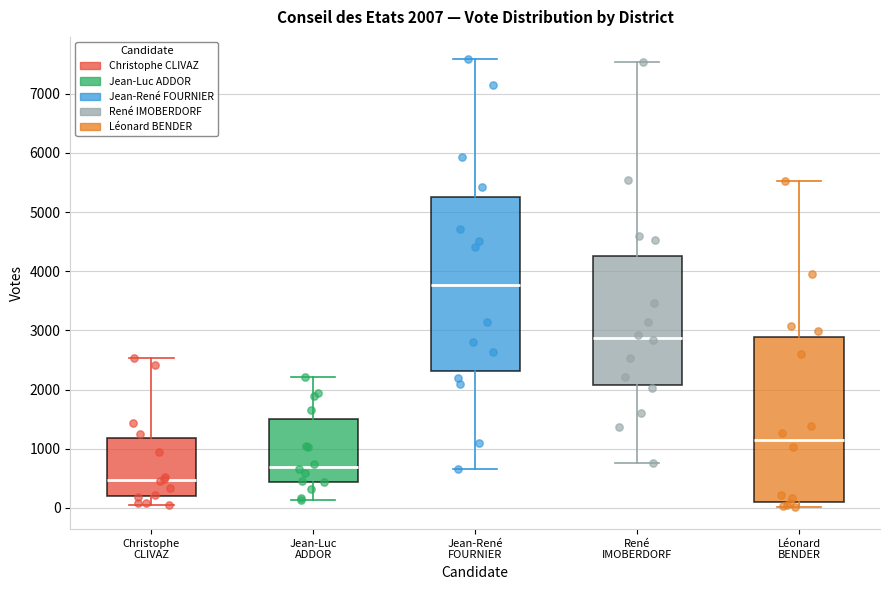

Which box is the tallest, from its lower edge to its upper edge?

Jean-René FOURNIER